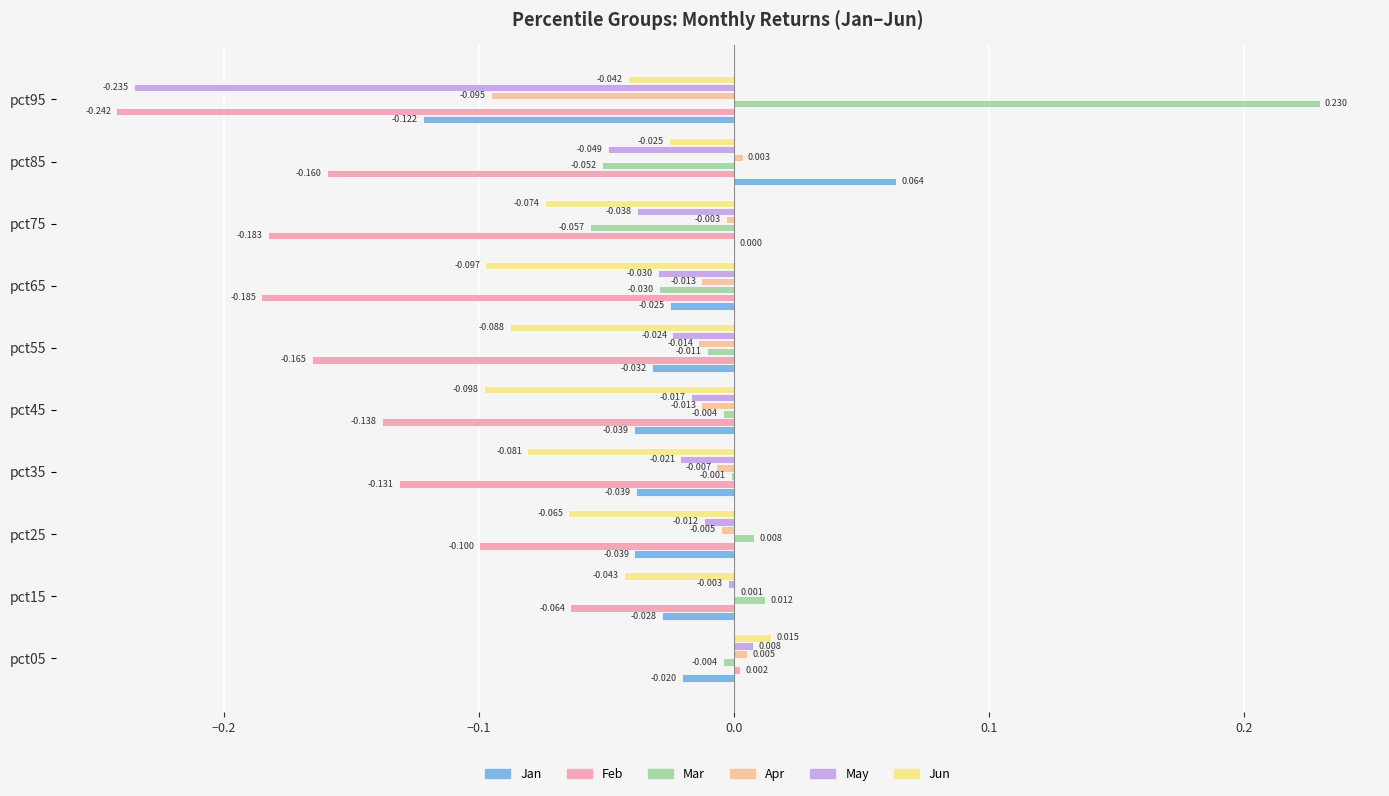

What is the value of the Feb bar at the 5th from the left?

-0.1